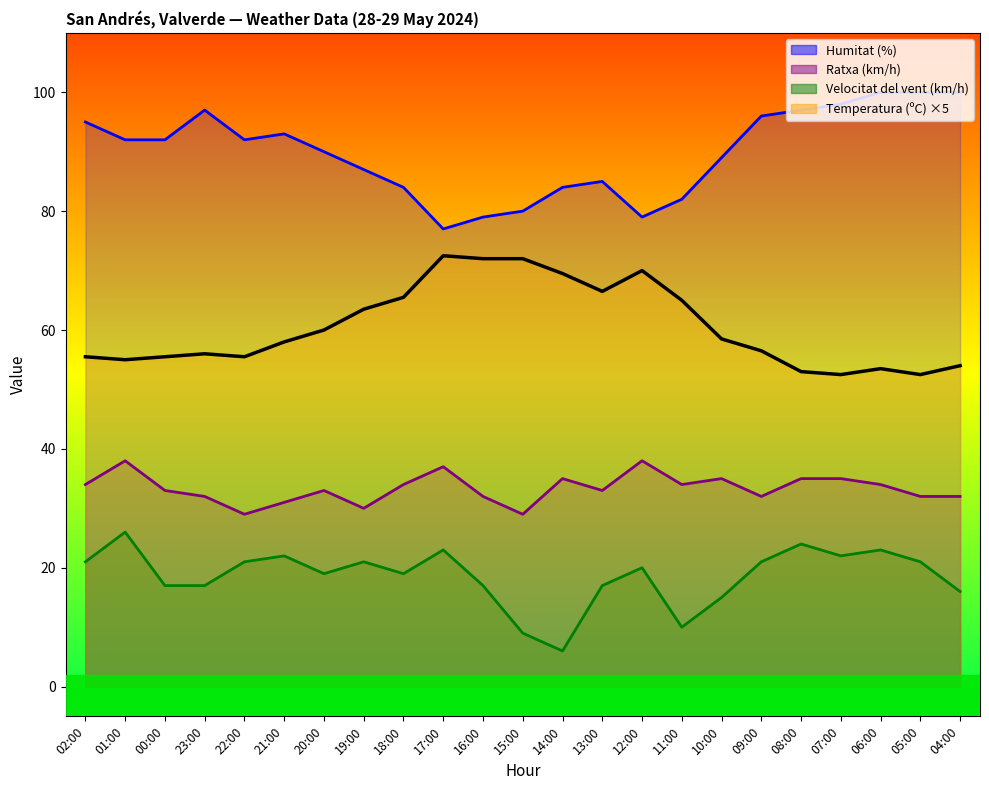

How many distinct data groups are displayed?

4